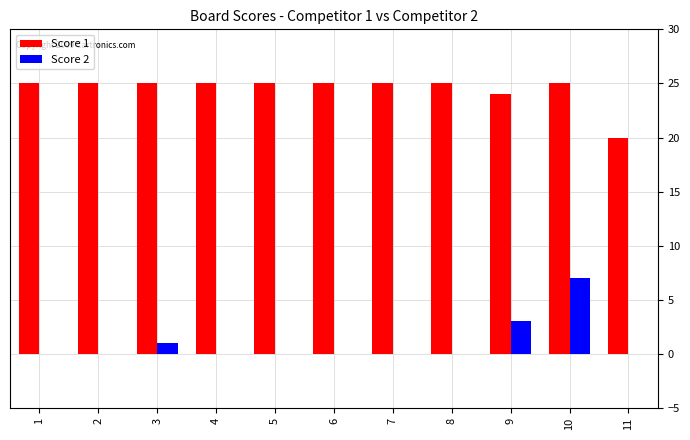

What is the total value across all series at 4?

25